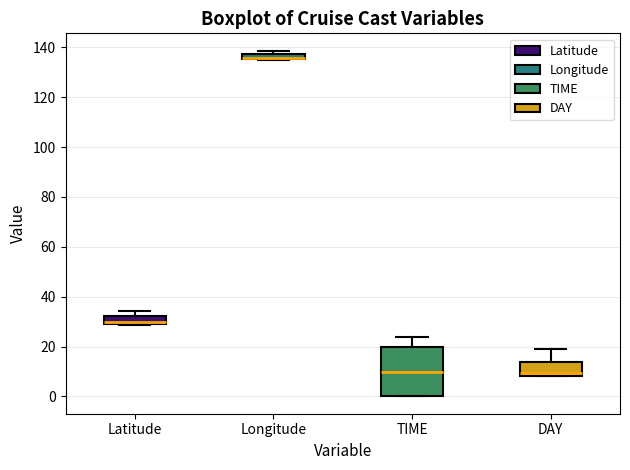

Where does the median line of the box for TIME sit on the y-axis? The values are not printed on the chart, so give them approximately, as read against the axis.

10